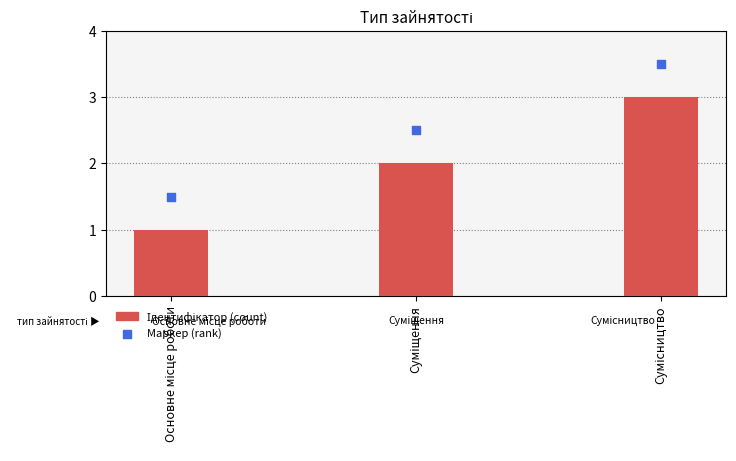

What is the total value across all series at Суміщення?

4.5